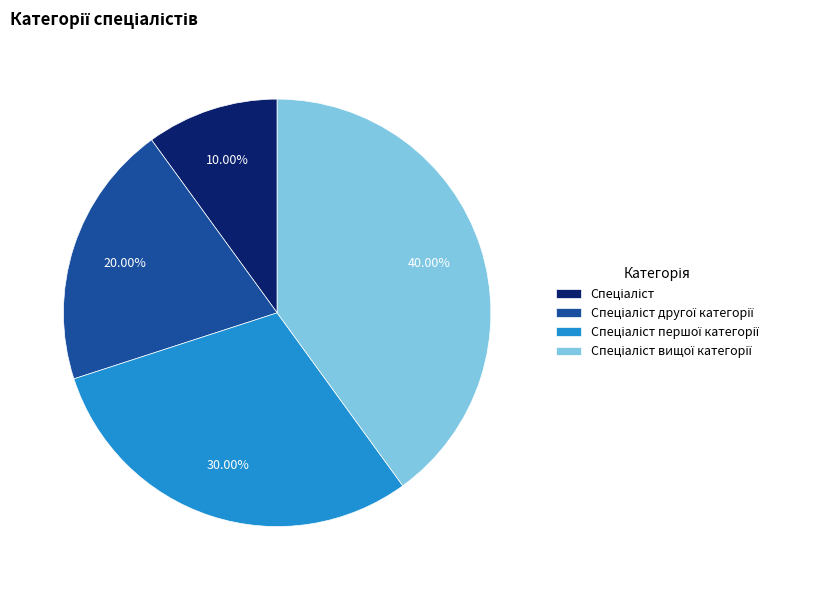

Is there any slice that represents more than half of the pie?

No